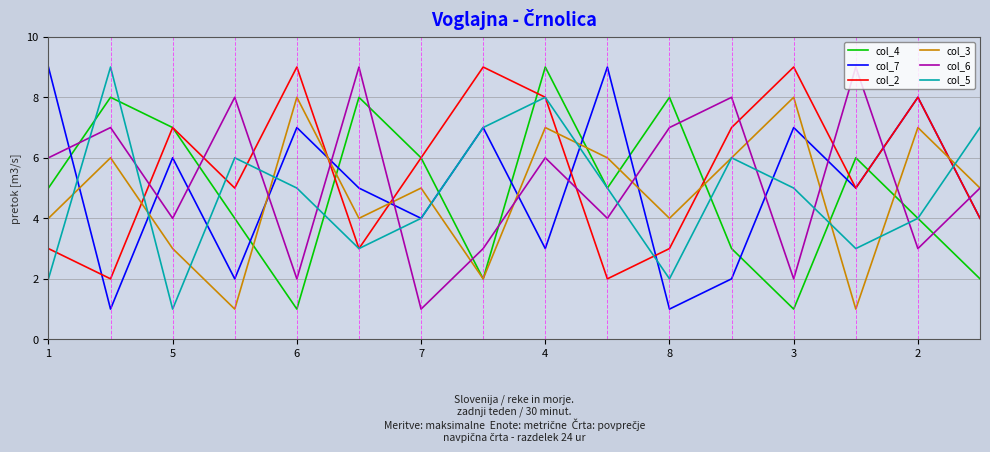

How many lines are shown in the chart?

6